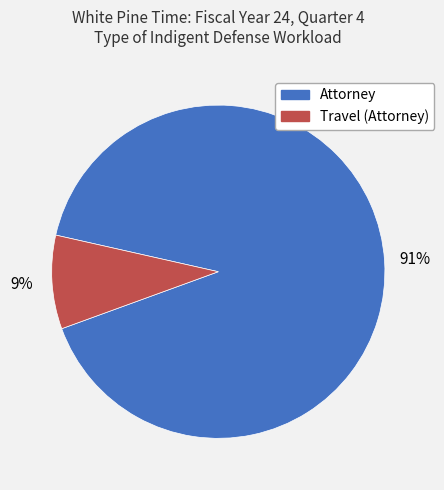

Which has a higher value, Travel (Attorney) or Attorney?

Attorney